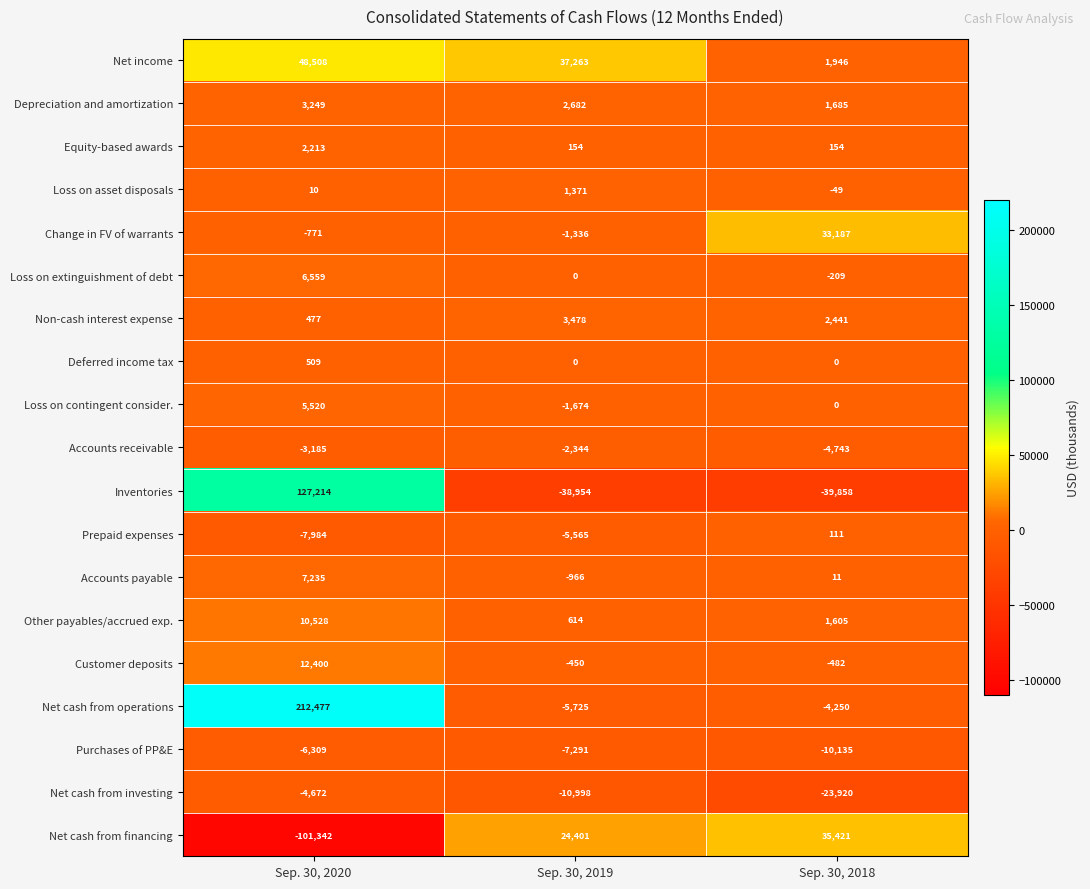

Where is Non-cash interest expense nearest to the value 1977?

Sep. 30, 2018